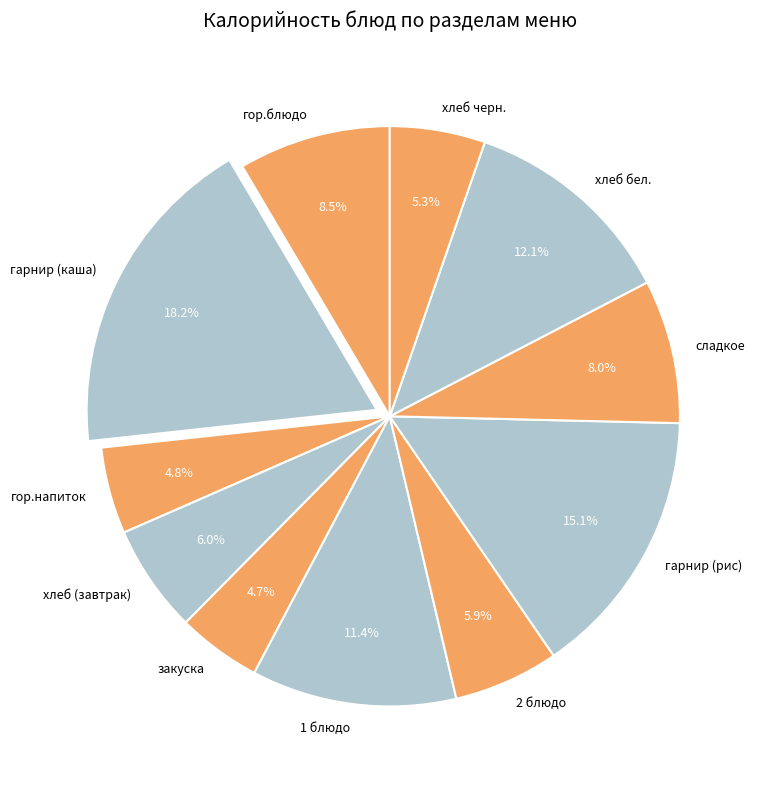

Is it true that 2 блюдо is 1% of the pie?

False